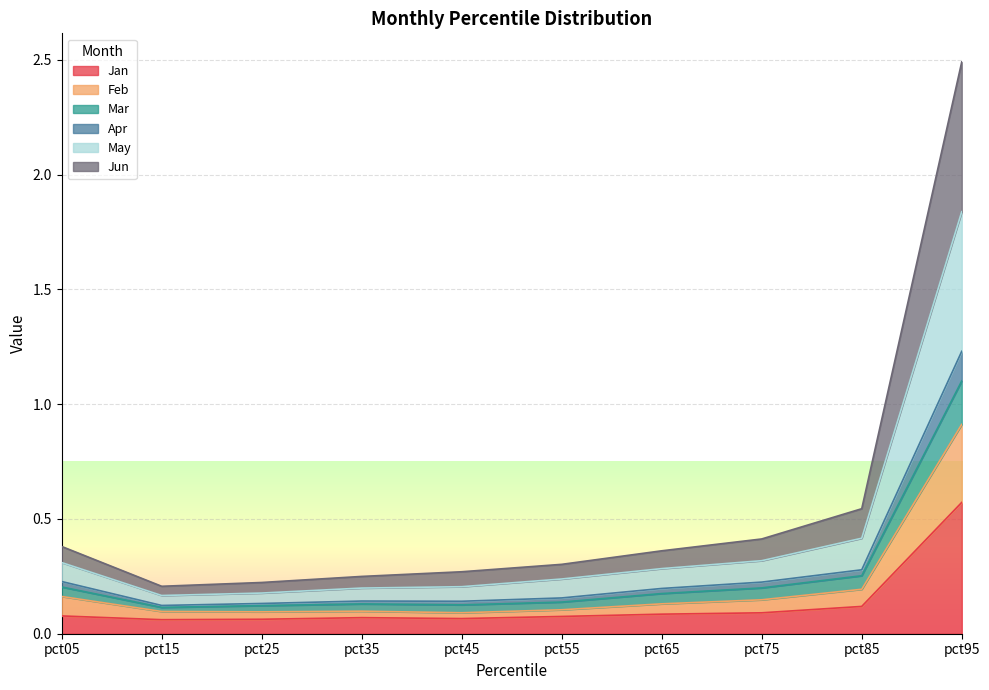

Between pct05 and pct75, which is larger?

pct75